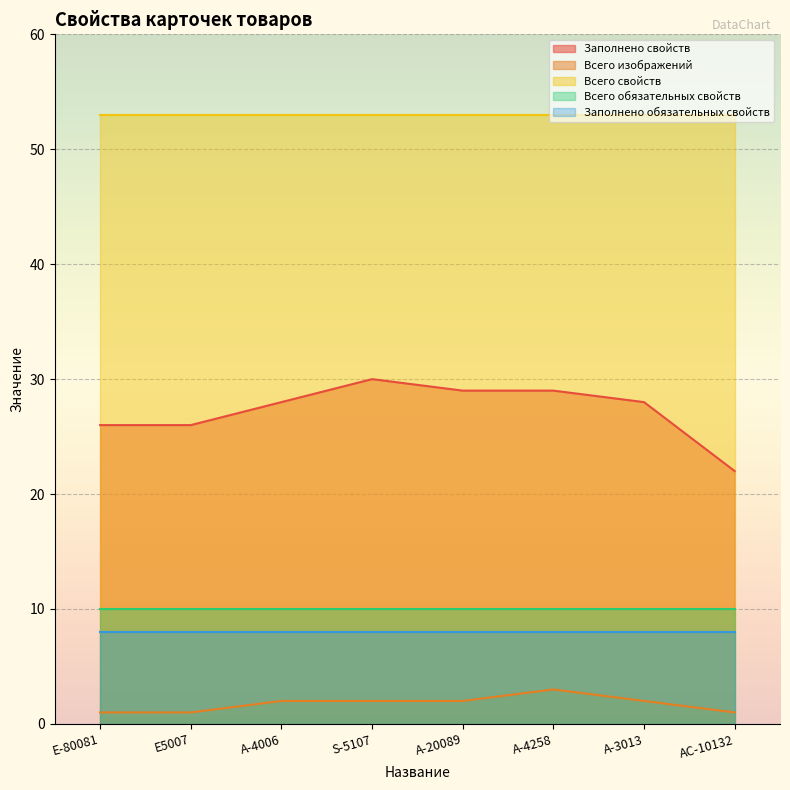

True or false: Всего изображений has a value of 2 at S-5107.

True